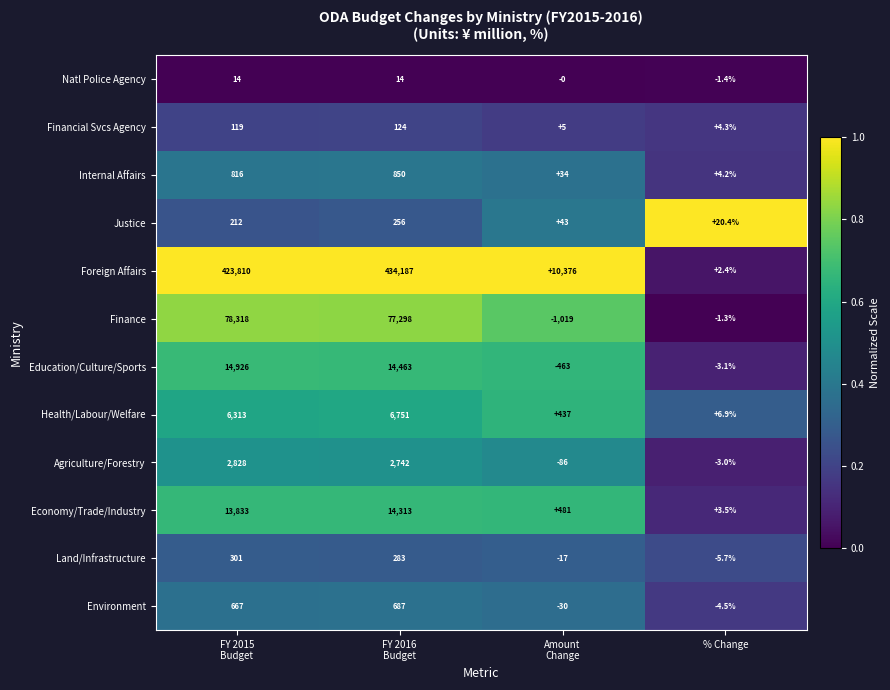

What is the minimum value for Finance?

-1019.0